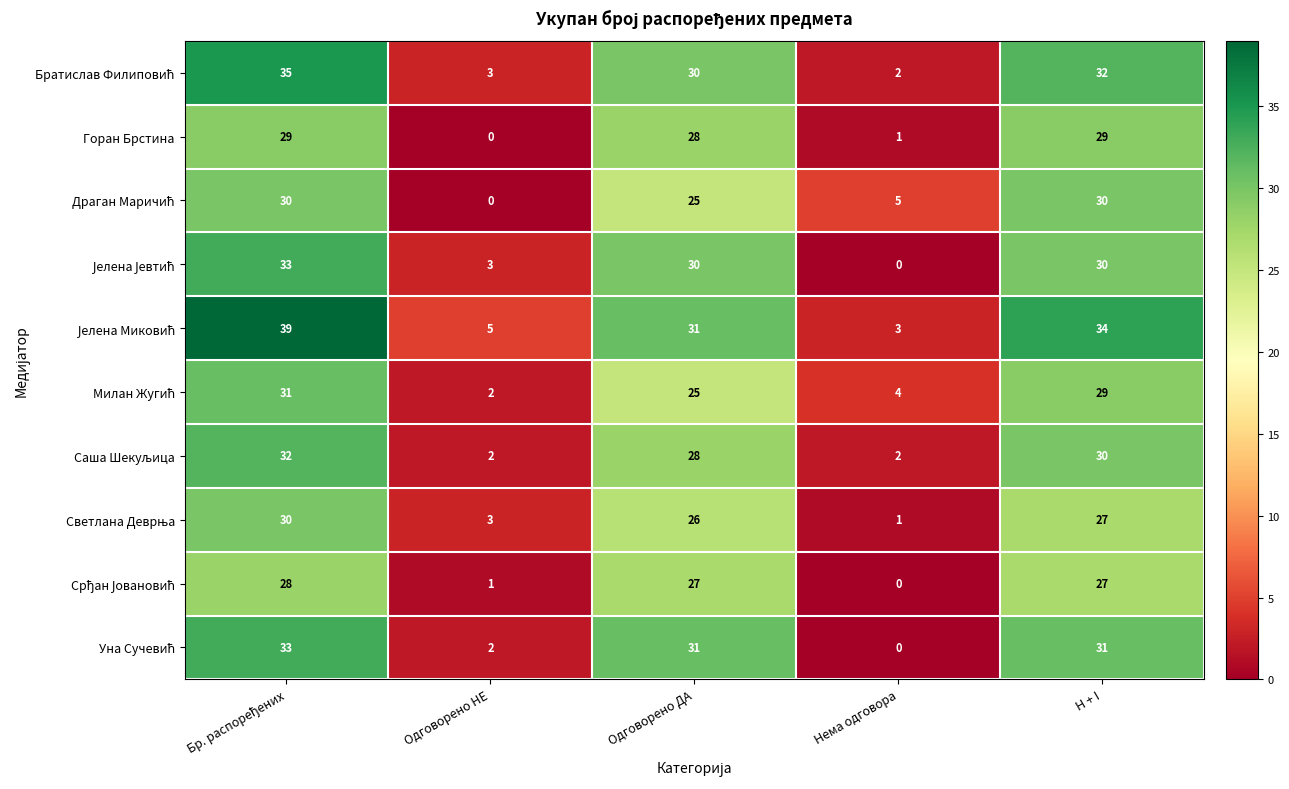

What is the maximum value shown in the chart?

39